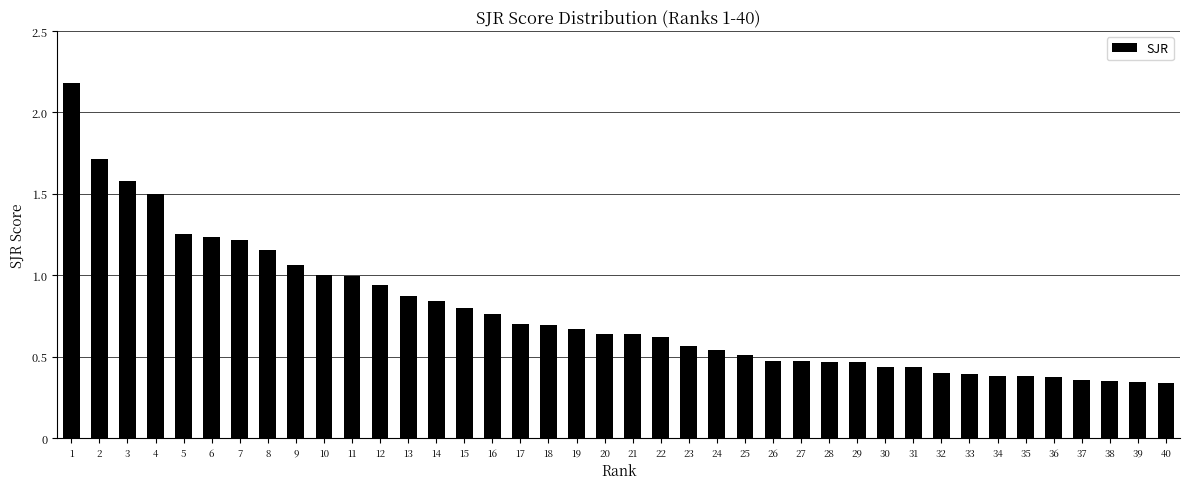

What is the maximum value shown in the chart?

2.2